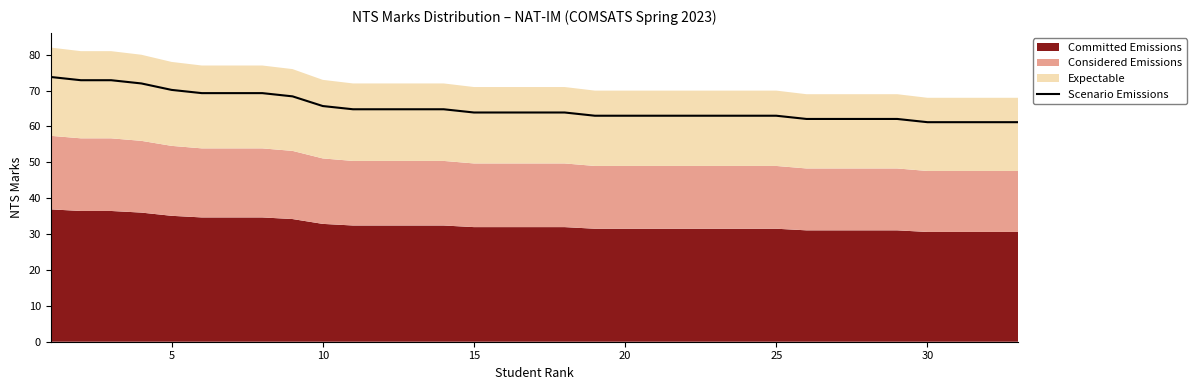

Count the number of categories in the chart.

33